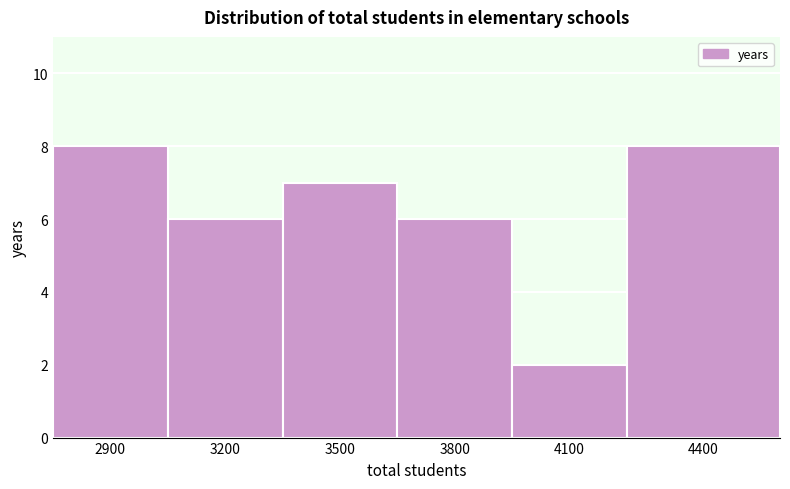

Reading right to left, list all the values displayed in this chart.

8	2	6	7	6	8